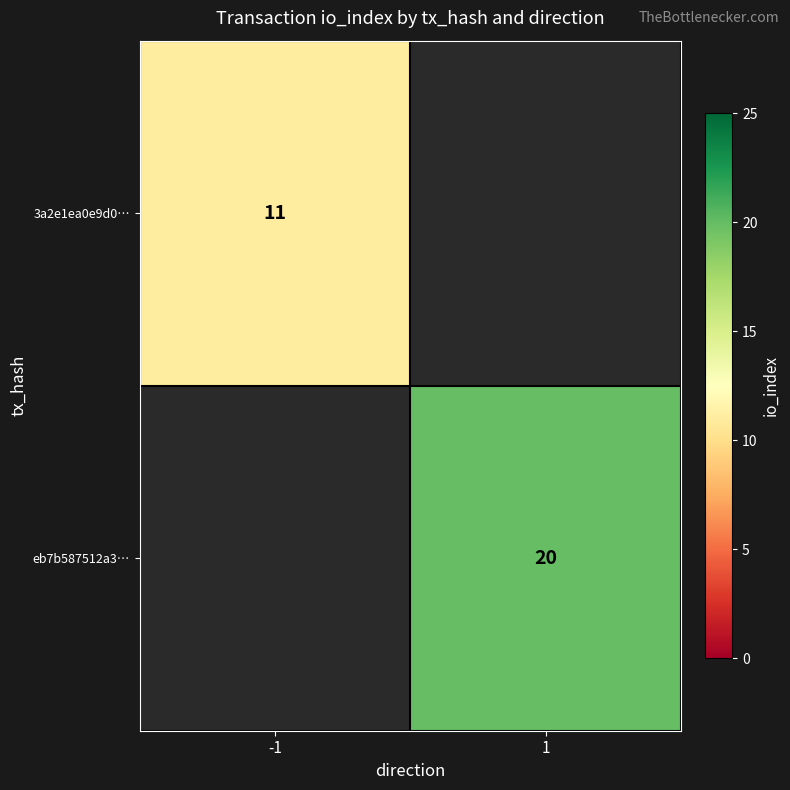

What is the greatest value displayed?

20.0